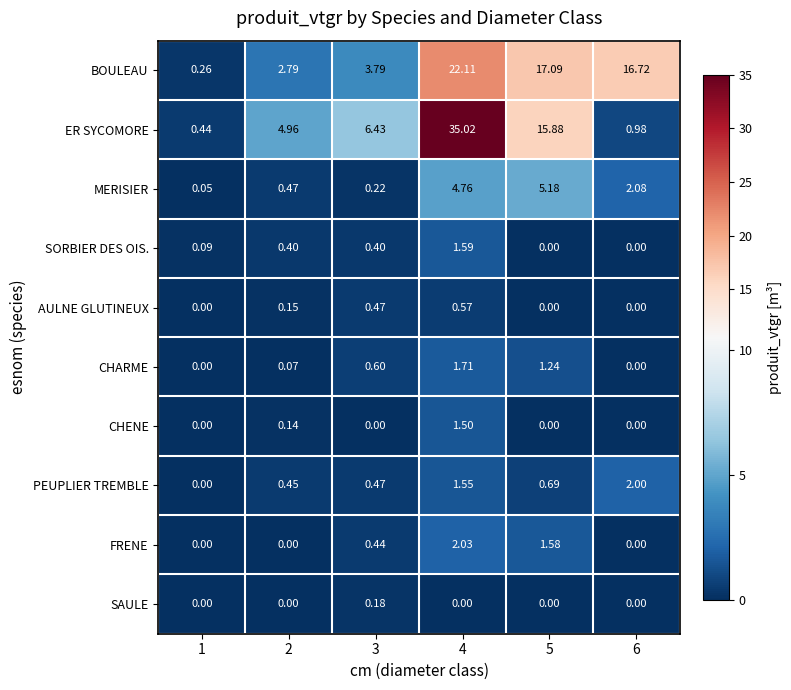

Which series has the widest spread of values?

ER SYCOMORE